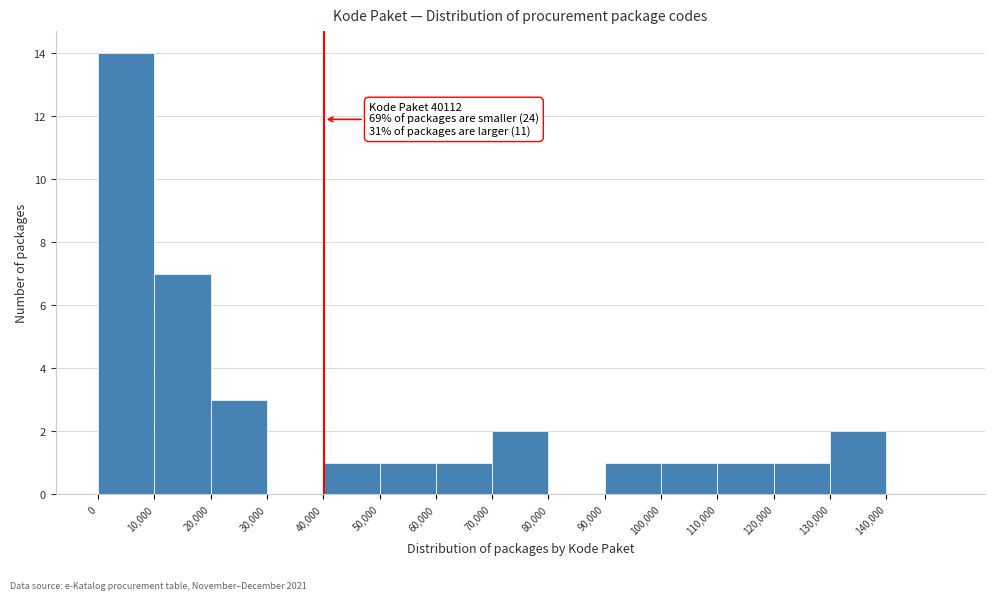

Over which range of the x-axis is the bar tallest?

0 to 10000